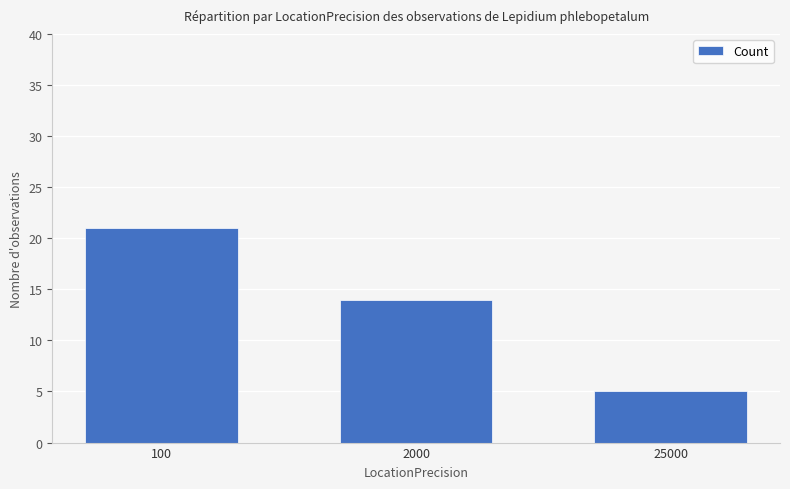

What is the value of the 1st bar from the left?

21